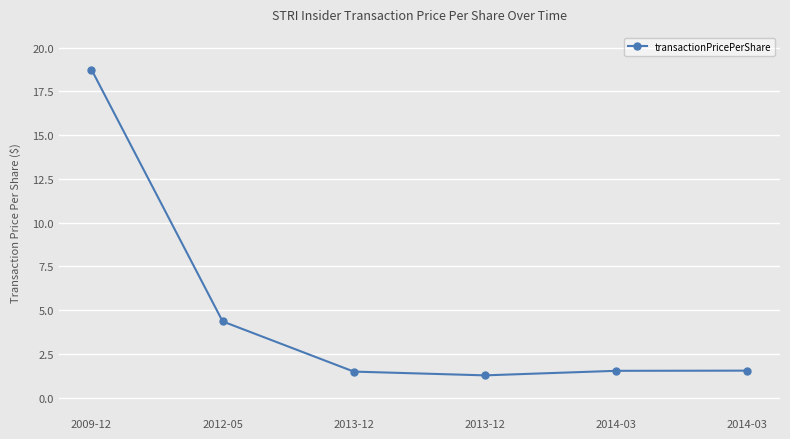

Which category has the lowest value across all series?

2013-12